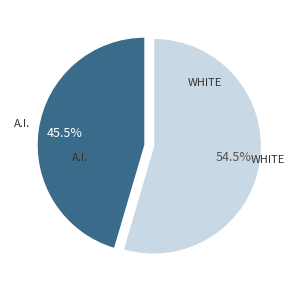

Is there any slice that represents more than half of the pie?

Yes